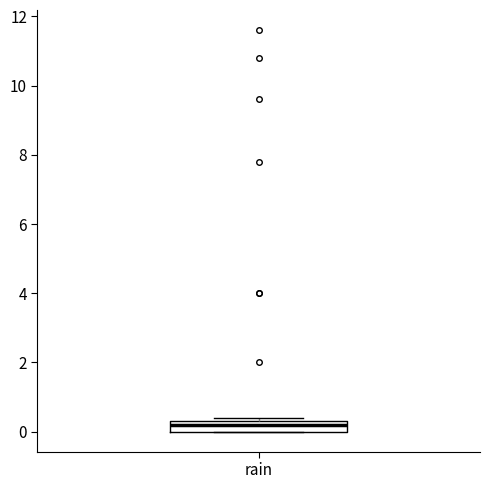

Read this box plot against the y-axis: the position of the median line, the range covered by the box, and the ends of both whiskers. The values are not printed on the chart, so give them approximately, as read against the axis.

median 0.2, box 0.0 to 0.4, whiskers 0.0 to 0.4 (just above the box's upper edge)